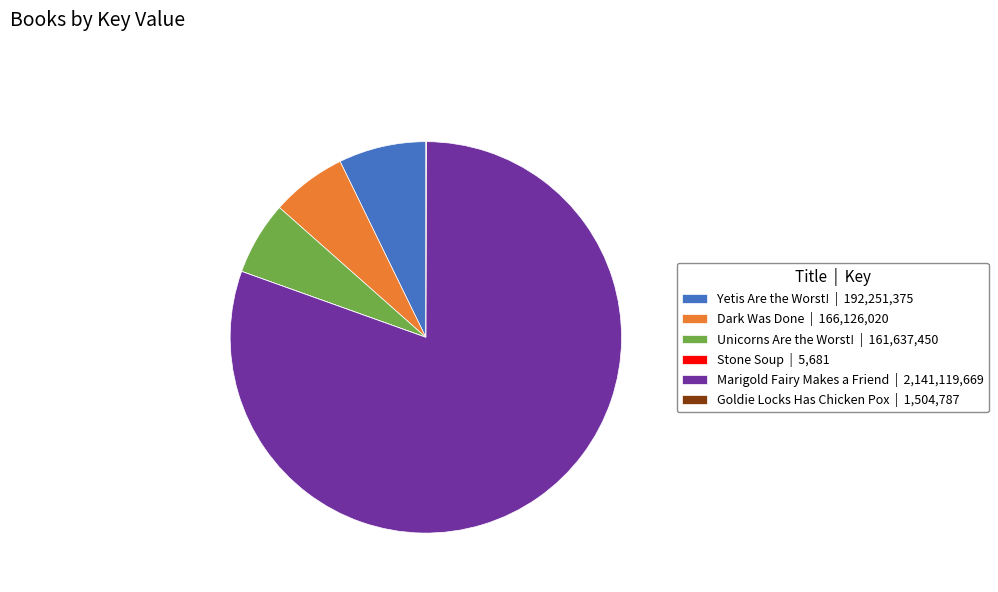

Combined, do Yetis Are the Worst! | 192,251,375 and Unicorns Are the Worst! | 161,637,450 account for over 50%?

No